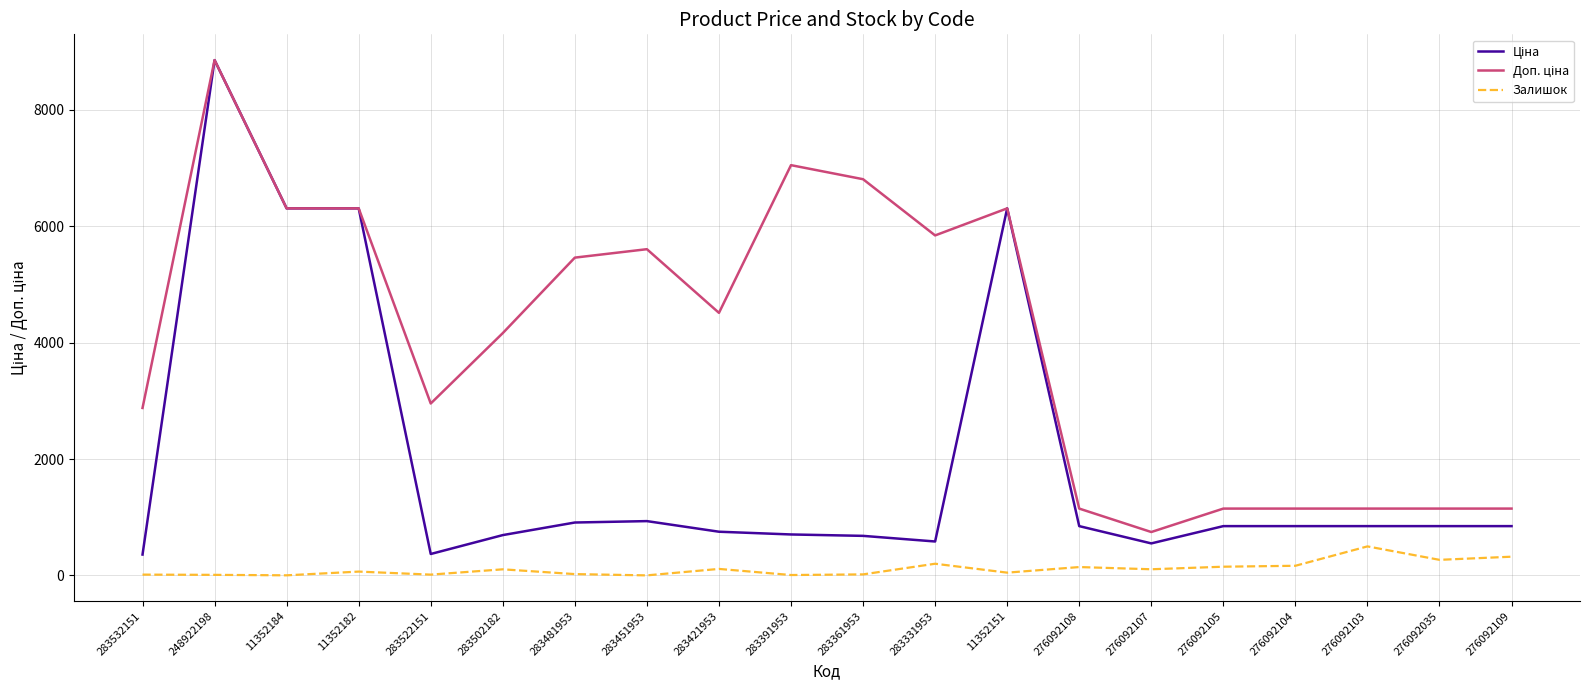

At which category is the sum across all series the highest?

248922198